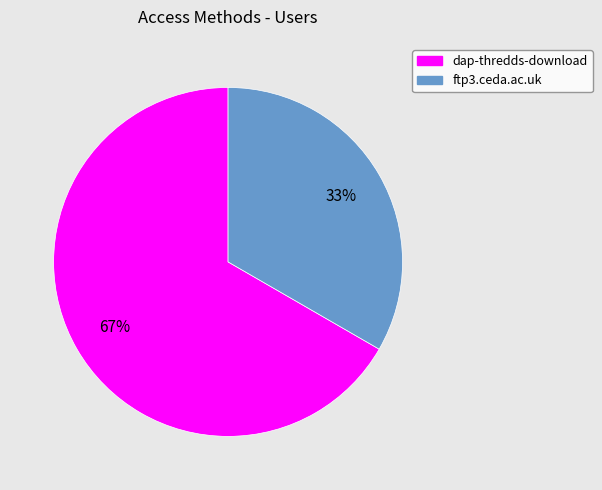

To the nearest percent, what portion does dap-thredds-download represent?

67%